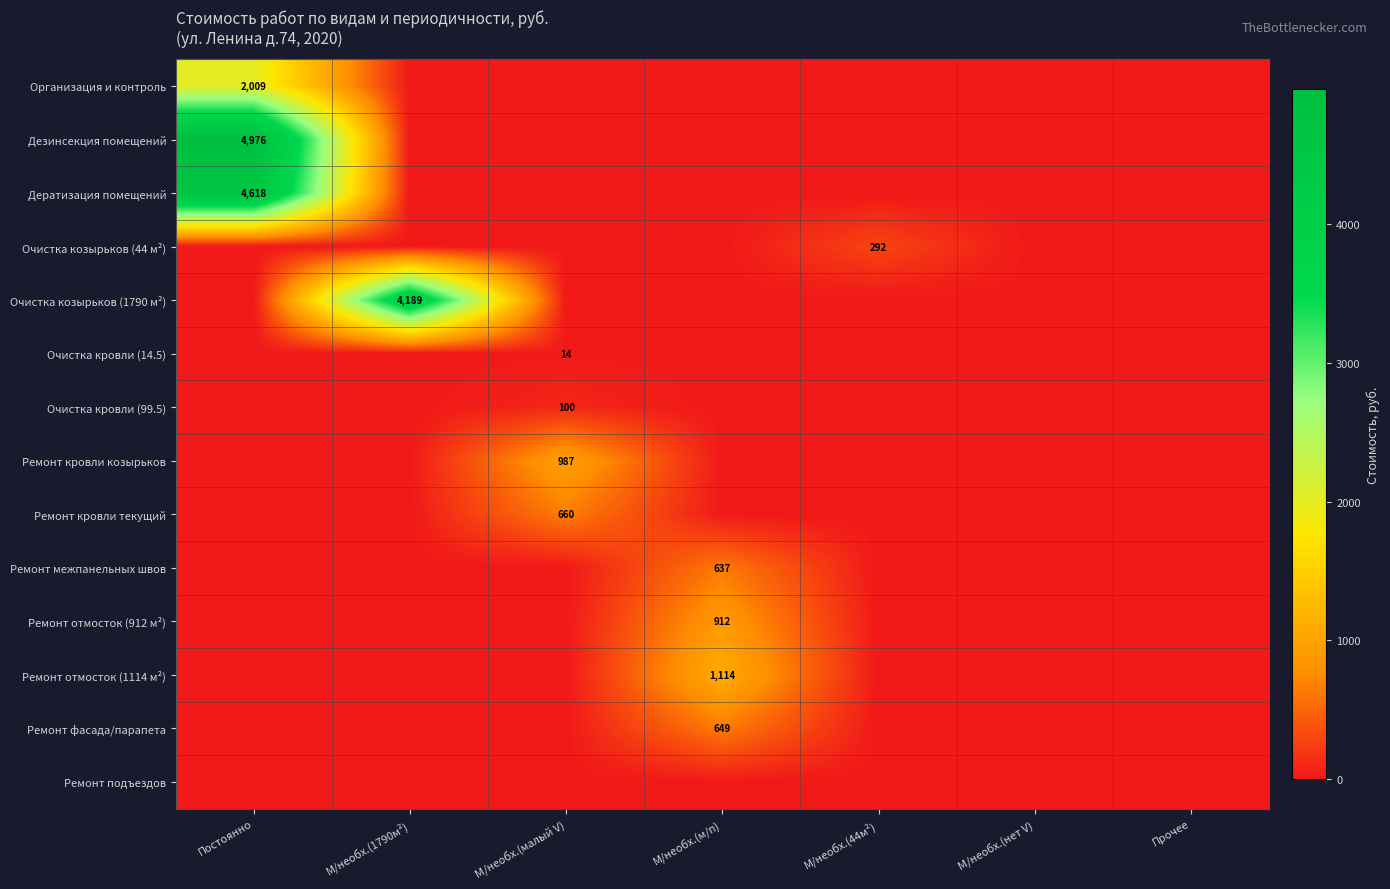

The Очистка козырьков (1790 м²) series shows 1841 at М/необх.(1790м²). True or false?

False